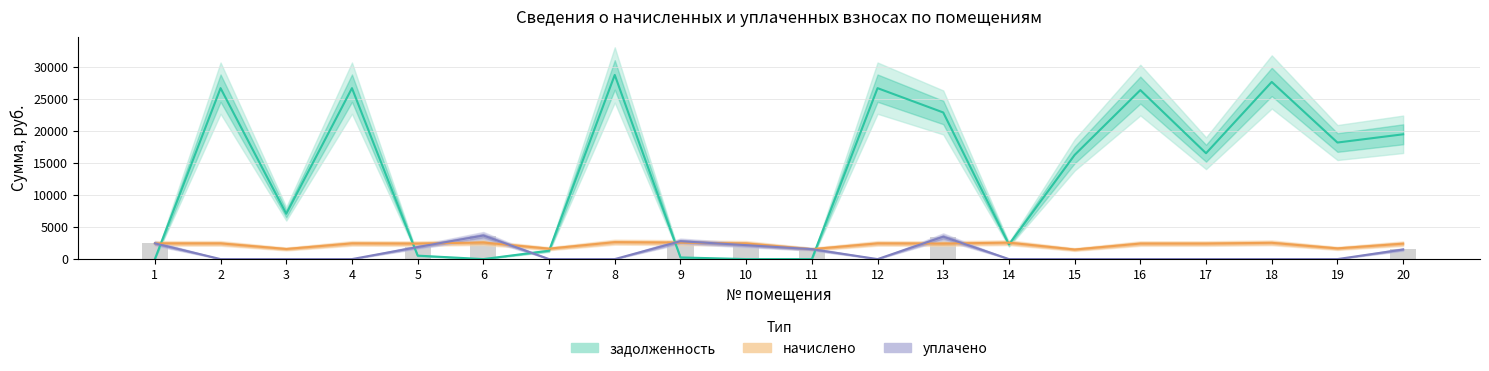

Which category has the lowest value in the уплачено series?

2